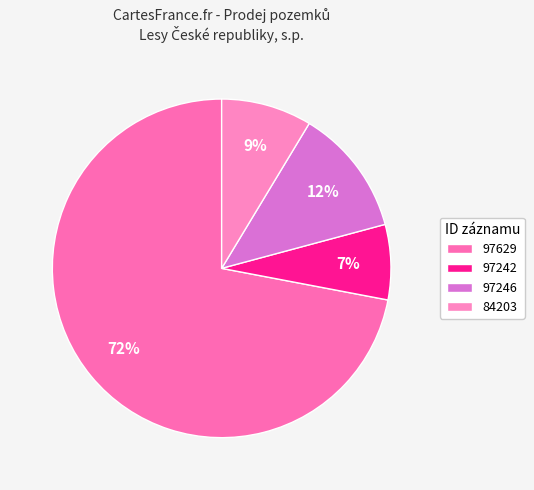

What portion of the pie excludes 97242?

92.8%